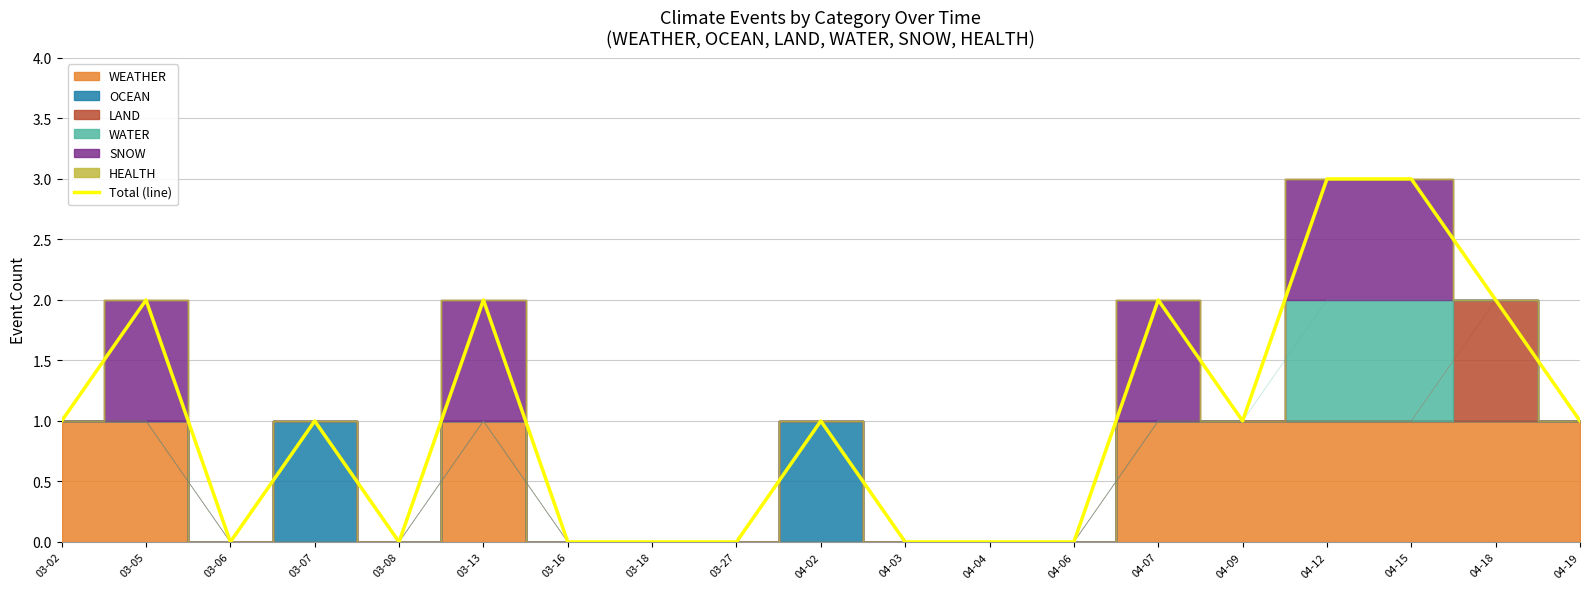

Does the chart have visible grid lines?

Yes